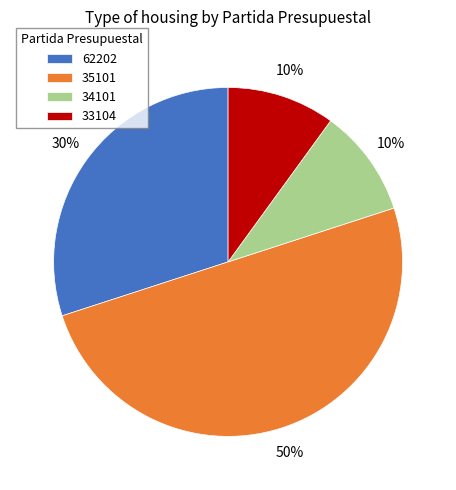

Count the number of slices in the pie.

4